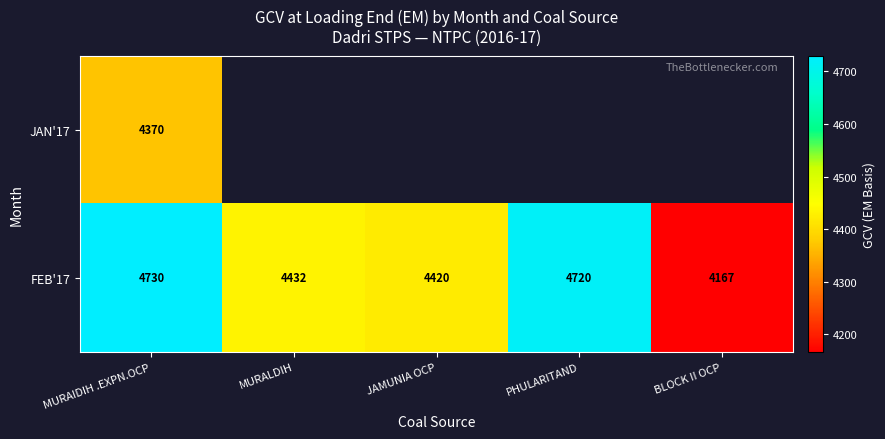

What is the difference between the maximum and minimum values in the FEB'17 series?

563